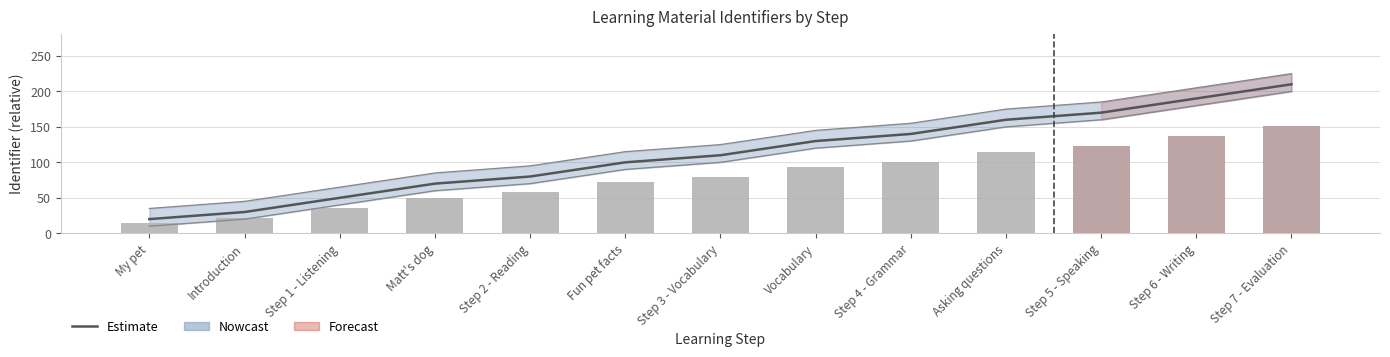

List the labels in order of value, smallest first.

My pet, Introduction, Step 1 - Listening, Matt's dog, Step 2 - Reading, Fun pet facts, Step 3 - Vocabulary, Vocabulary, Step 4 - Grammar, Asking questions, Step 5 - Speaking, Step 6 - Writing, Step 7 - Evaluation